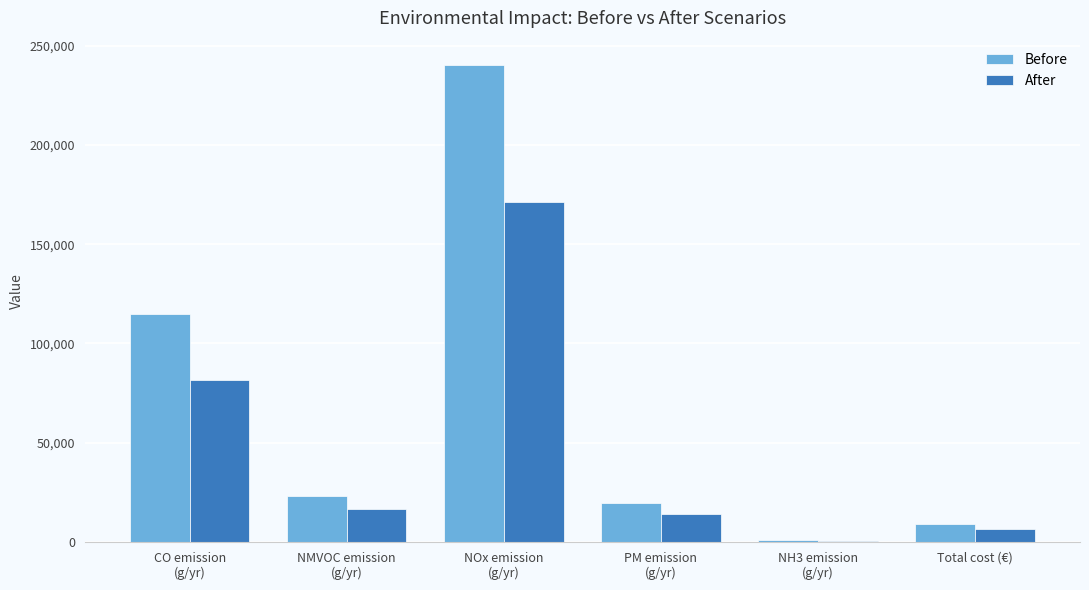

Is the value of After at Total cost (€) greater than the value of Before at NOx emission
(g/yr)?

No